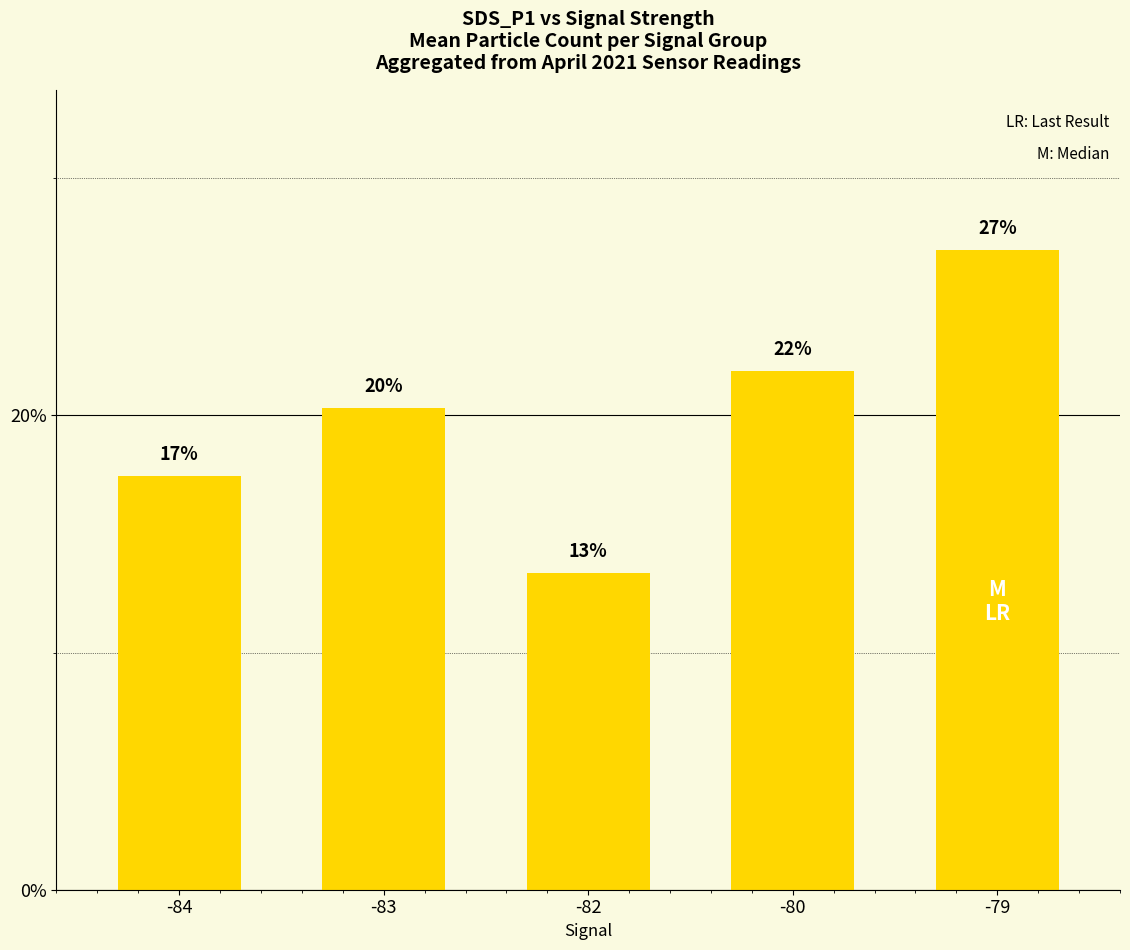

Does the chart contain any negative values?

No